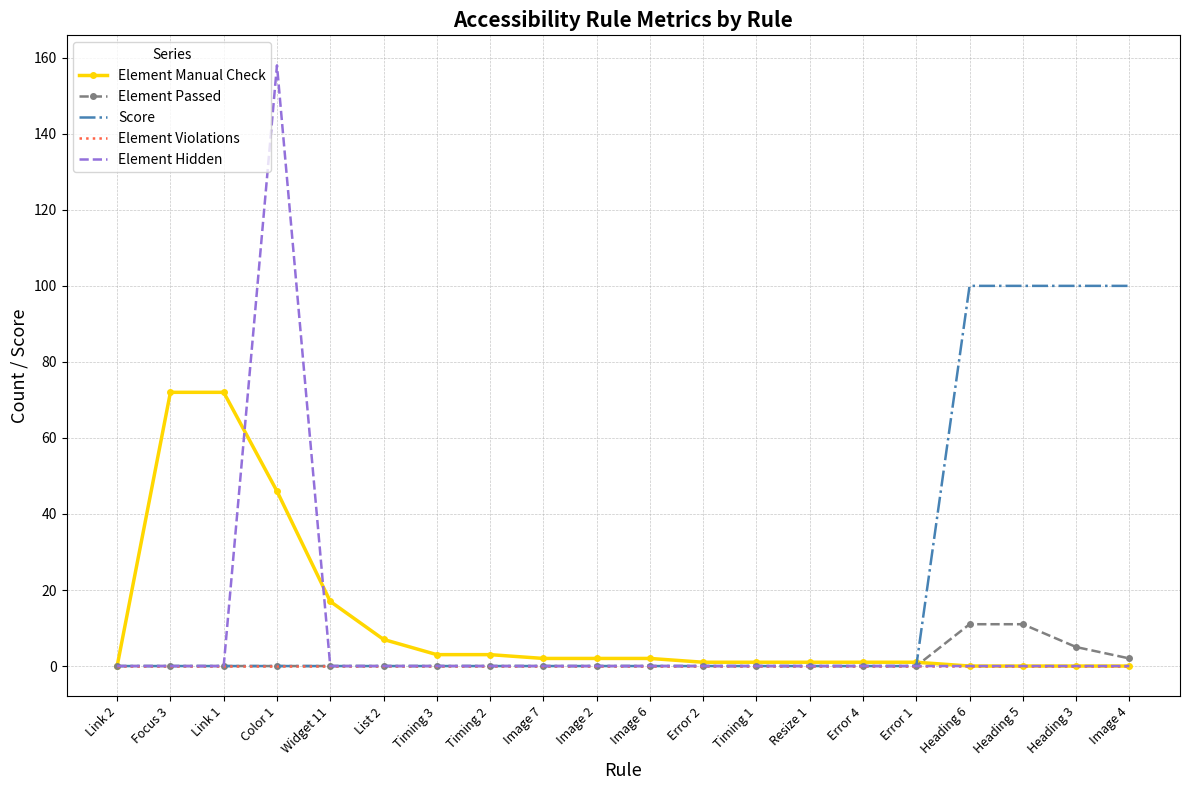

Reading left to right, extract all data points from this chart.

Element Manual Check: Link 2=0	Focus 3=72	Link 1=72	Color 1=46	Widget 11=17	List 2=7	Timing 3=3	Timing 2=3	Image 7=2	Image 2=2	Image 6=2	Error 2=1	Timing 1=1	Resize 1=1	Error 4=1	Error 1=1	Heading 6=0	Heading 5=0	Heading 3=0	Image 4=0
Element Passed: Link 2=0	Focus 3=0	Link 1=0	Color 1=0	Widget 11=0	List 2=0	Timing 3=0	Timing 2=0	Image 7=0	Image 2=0	Image 6=0	Error 2=0	Timing 1=0	Resize 1=0	Error 4=0	Error 1=0	Heading 6=11	Heading 5=11	Heading 3=5	Image 4=2
Score: Link 2=0	Focus 3=0	Link 1=0	Color 1=0	Widget 11=0	List 2=0	Timing 3=0	Timing 2=0	Image 7=0	Image 2=0	Image 6=0	Error 2=0	Timing 1=0	Resize 1=0	Error 4=0	Error 1=0	Heading 6=100	Heading 5=100	Heading 3=100	Image 4=100
Element Violations: Link 2=0	Focus 3=0	Link 1=0	Color 1=0	Widget 11=0	List 2=0	Timing 3=0	Timing 2=0	Image 7=0	Image 2=0	Image 6=0	Error 2=0	Timing 1=0	Resize 1=0	Error 4=0	Error 1=0	Heading 6=0	Heading 5=0	Heading 3=0	Image 4=0
Element Hidden: Link 2=0	Focus 3=0	Link 1=0	Color 1=158	Widget 11=0	List 2=0	Timing 3=0	Timing 2=0	Image 7=0	Image 2=0	Image 6=0	Error 2=0	Timing 1=0	Resize 1=0	Error 4=0	Error 1=0	Heading 6=0	Heading 5=0	Heading 3=0	Image 4=0